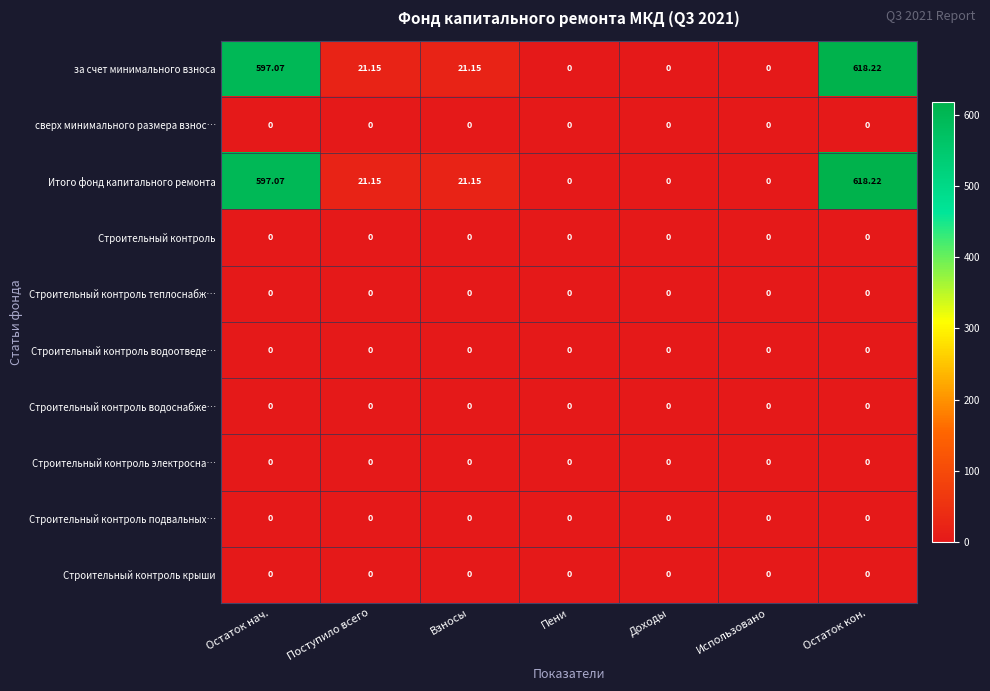

At which category is the sum across all series the highest?

Остаток кон.